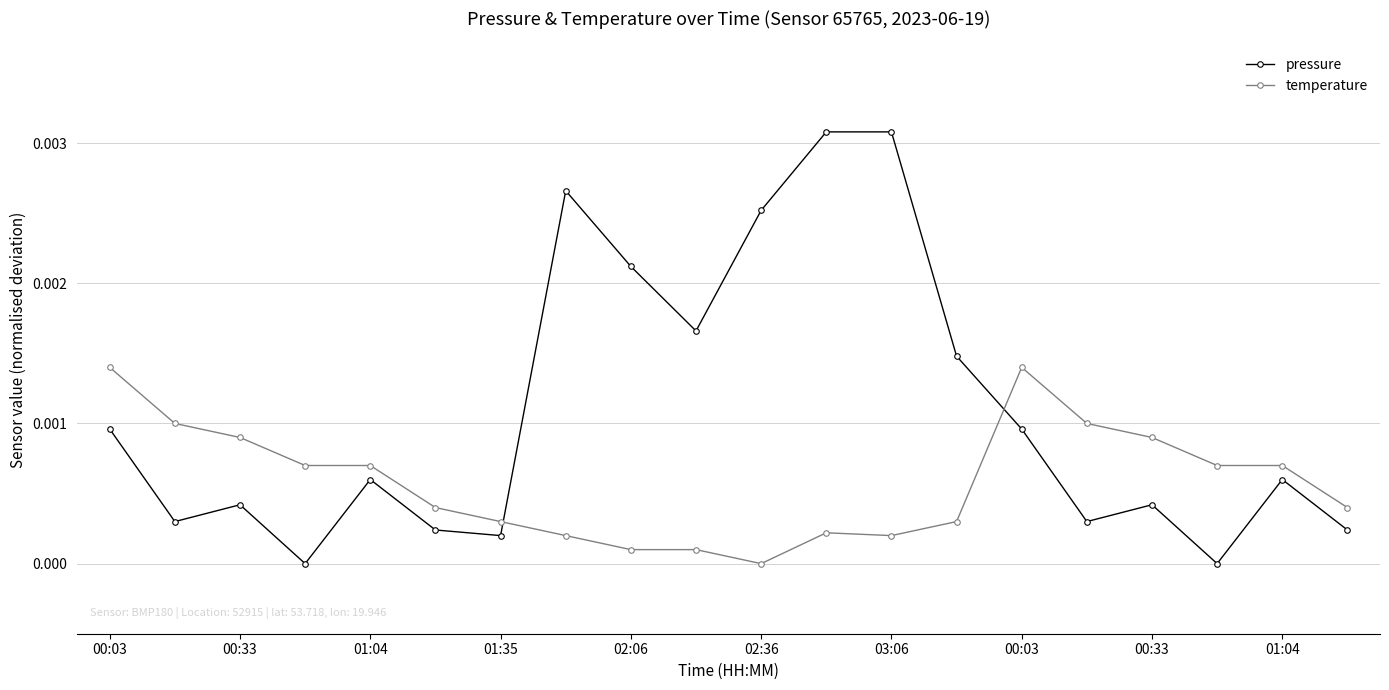

True or false: temperature has more than 0 points higher than both neighbors.

True